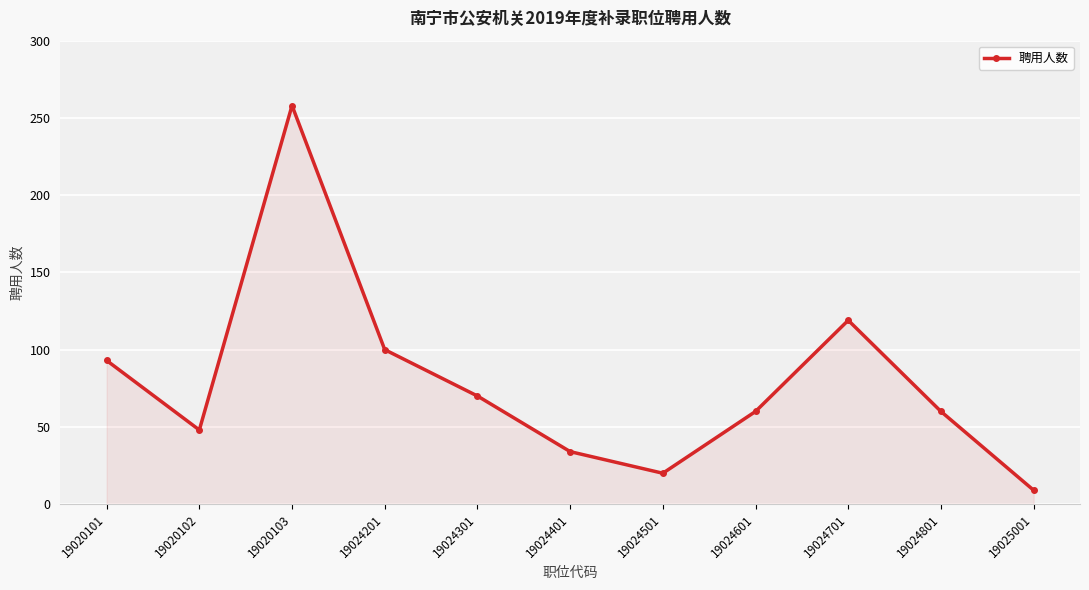

Approximately how many times larger is the value at 19024601 compared to 19024801?

1.0